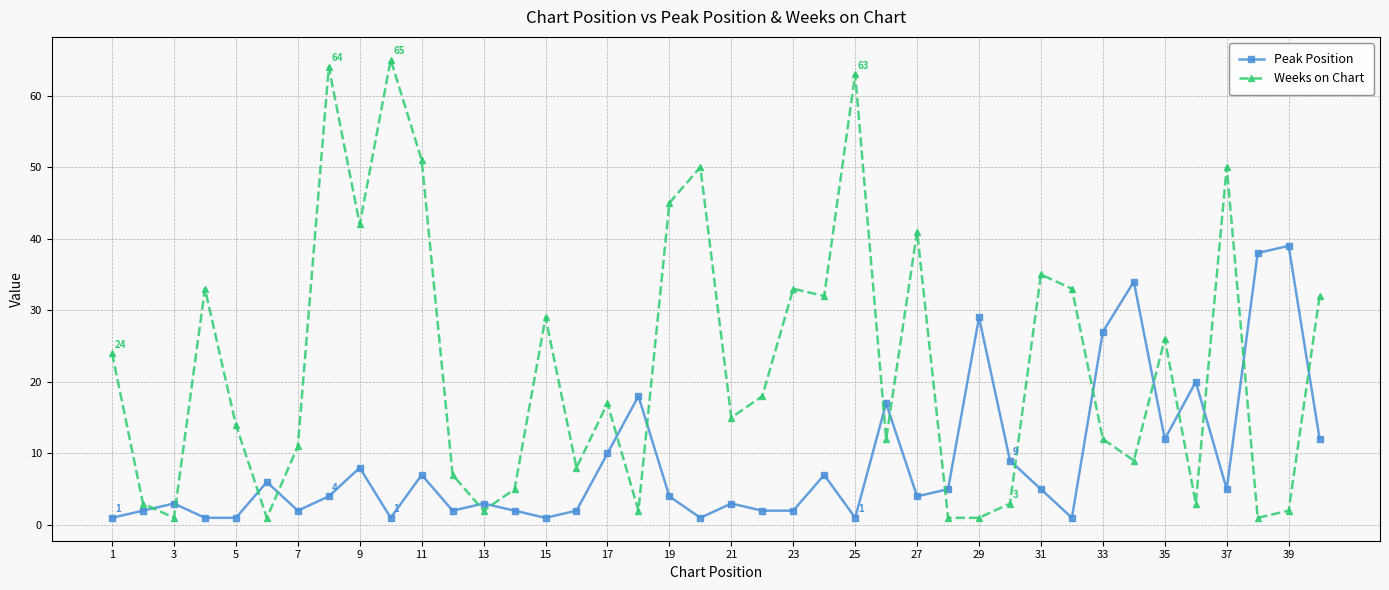

List the series in order of their overall mean, highest first.

Weeks on Chart, Peak Position